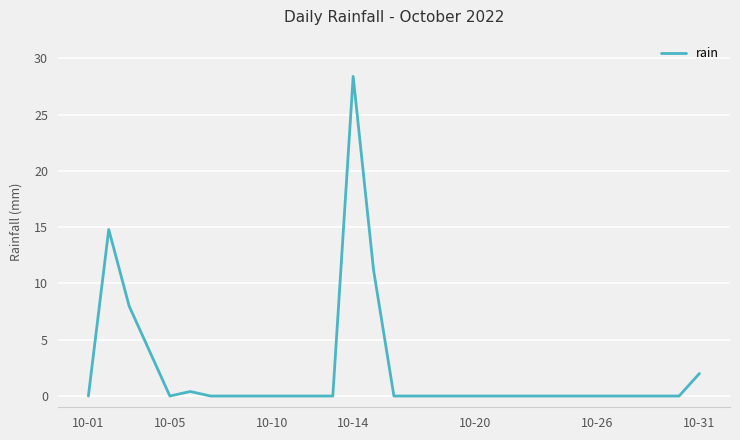

What is the difference between the maximum and minimum values?

28.4